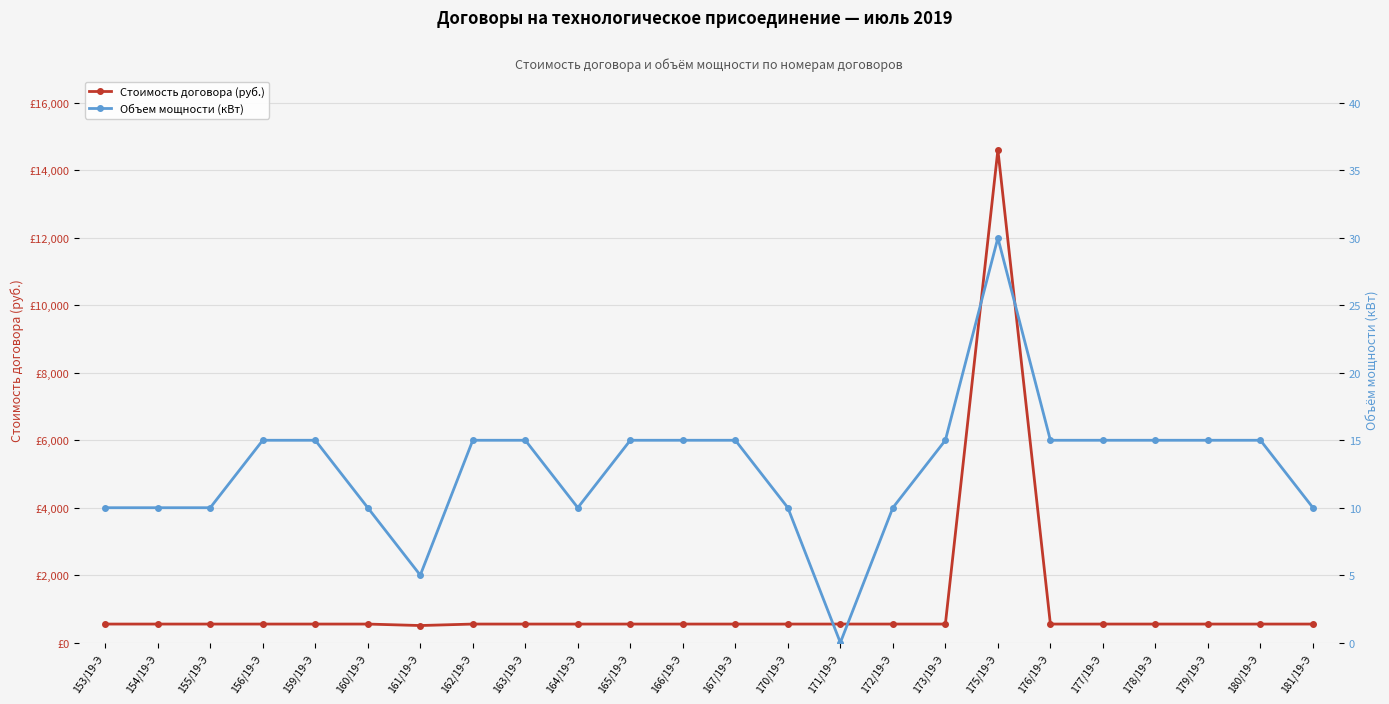

Read the Стоимость договора (руб.) value at 159/19-Э.

550.0